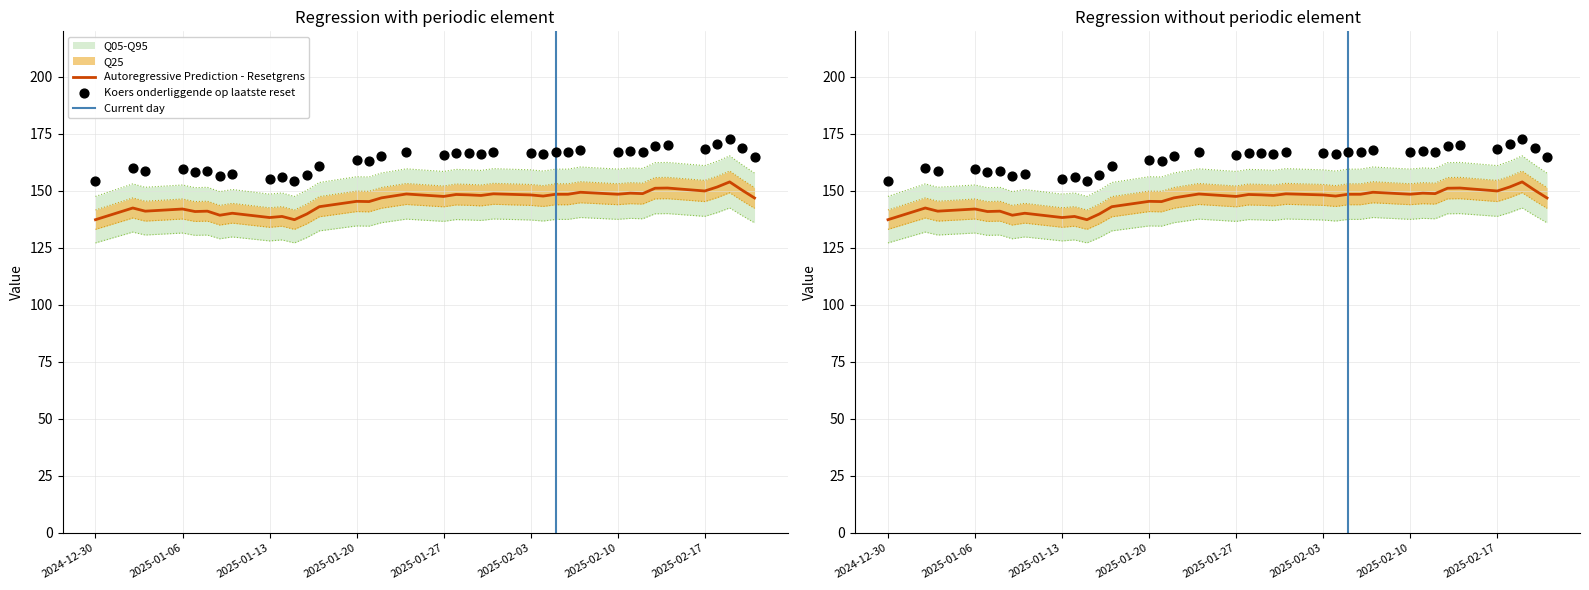

Which series has the largest total across all categories?

Koers onderliggende op laatste reset